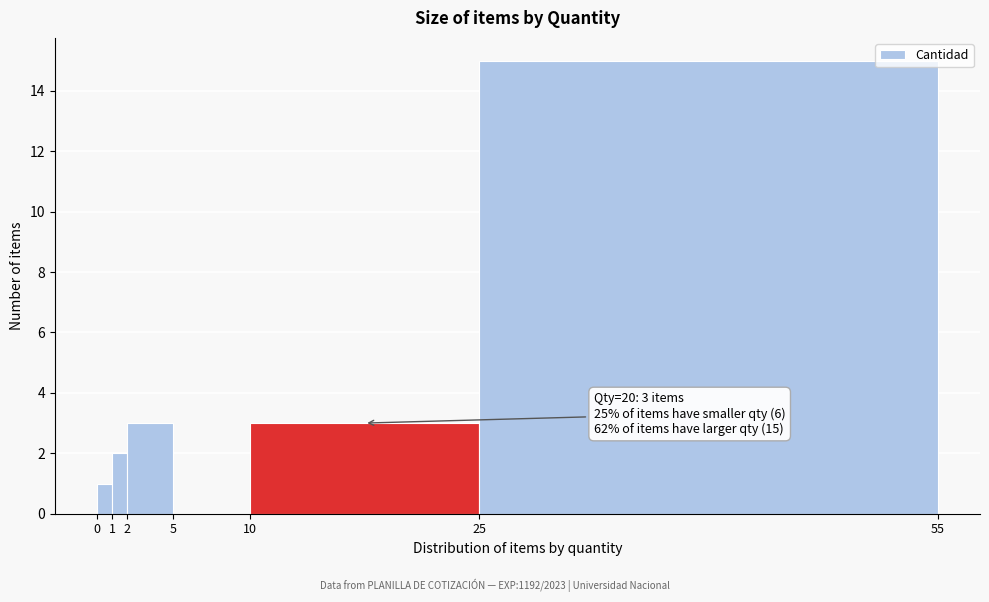

Over which range of the x-axis is the bar tallest?

25 to 55